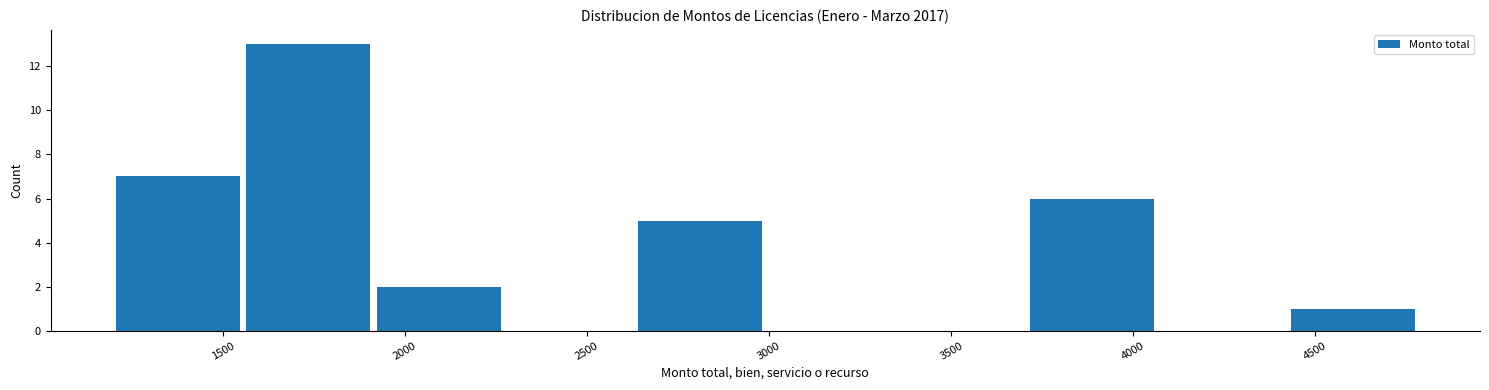

Reading left to right, list every bar in this chart as the range it spans on the x-axis followed by its height. Neither the bar edges nor the heights are printed on the chart, so give them approximately, as read against the axes.

1200 to 1550: 7
1550 to 1900: 13
1900 to 2250: 2
2250 to 2650: 0
2650 to 3000: 5
3000 to 3350: 0
3350 to 3700: 0
3700 to 4050: 6
4050 to 4400: 0
4400 to 4800: 1